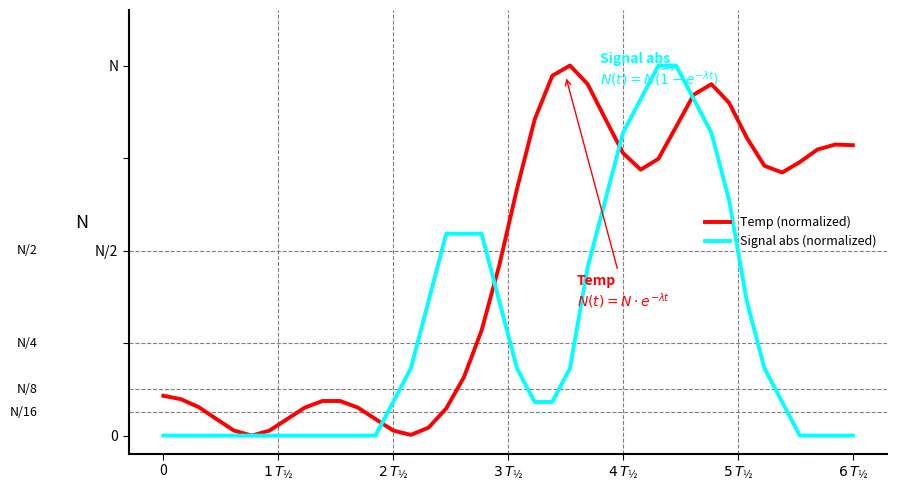

Does the chart have visible grid lines?

No